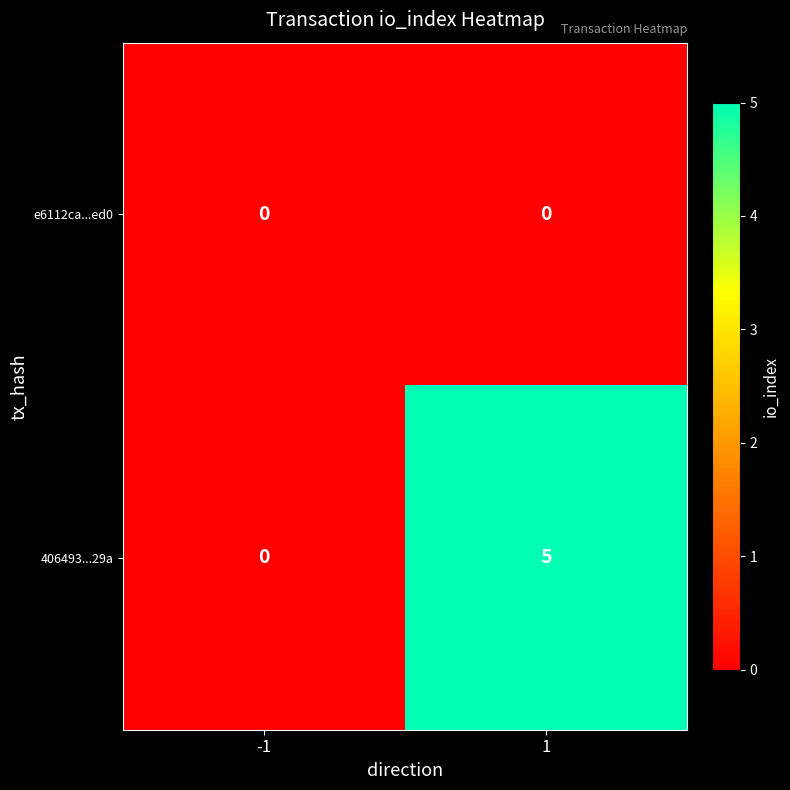

Which series changed the most between -1 and 1?

406493...29a